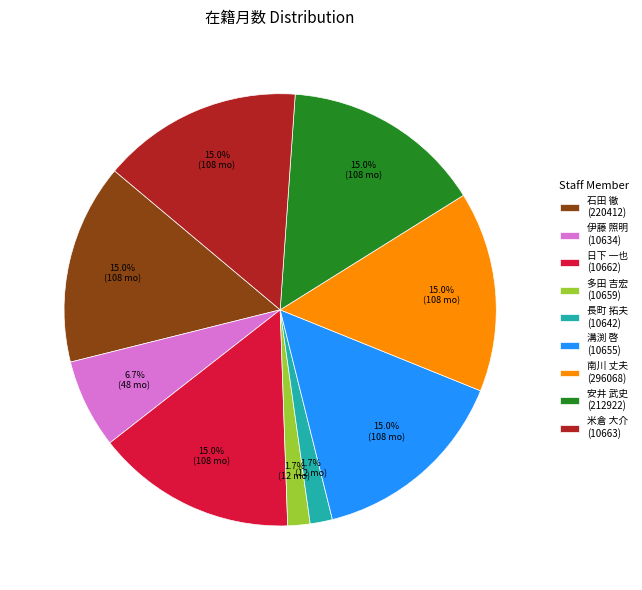

What percentage is NOT represented by 米倉 大介 (10663)?

85.0%